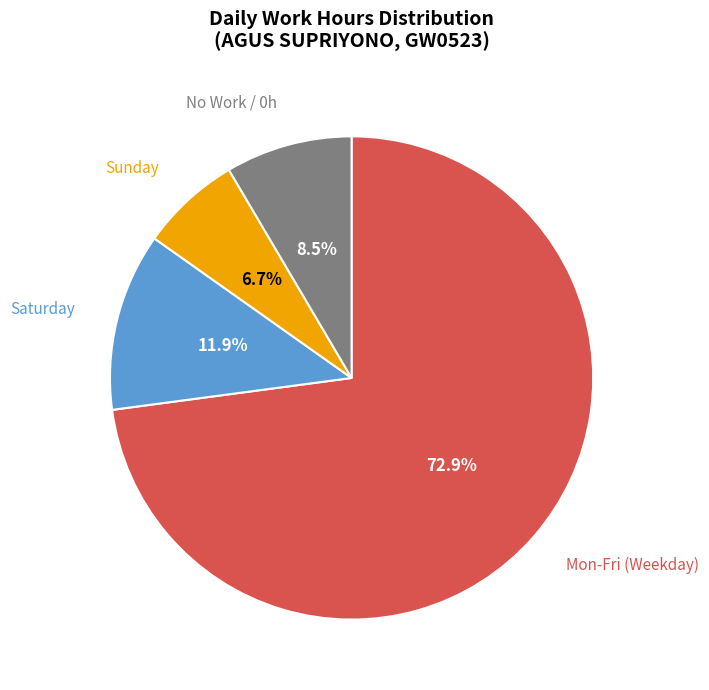

Which slice is the largest?

Mon-Fri (Weekday)